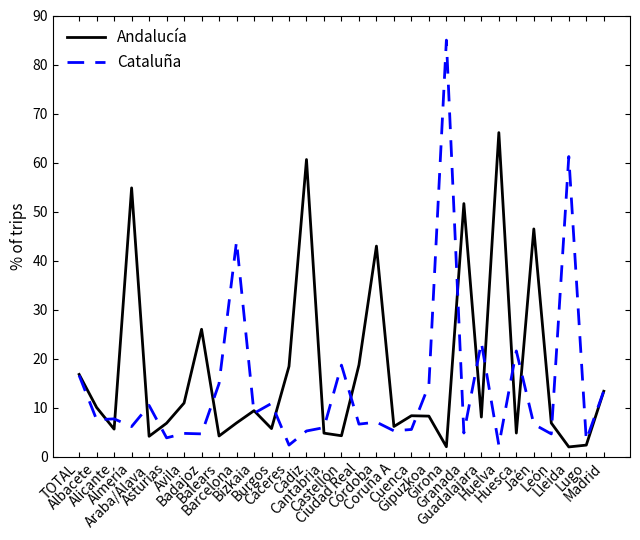

Is it true that Cataluña equals 61.2 at Lleida?

True